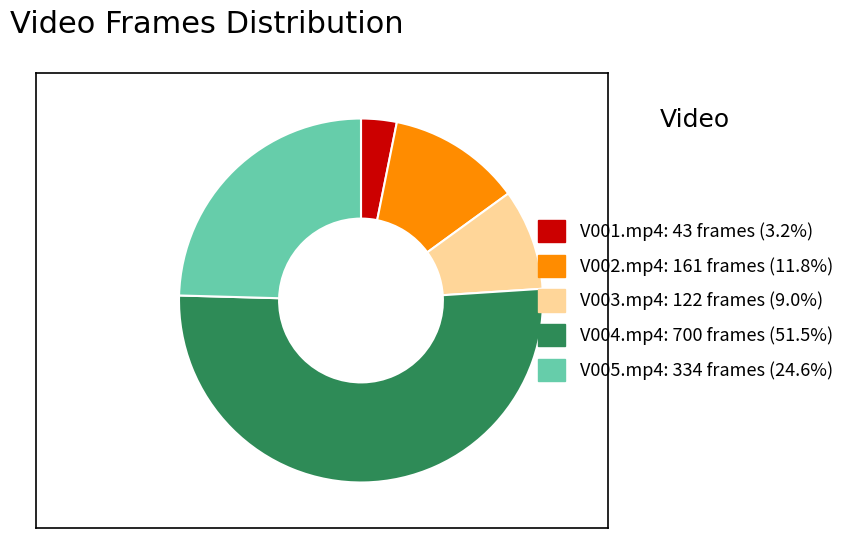

Between V004.mp4 and V003.mp4, which is larger?

V004.mp4